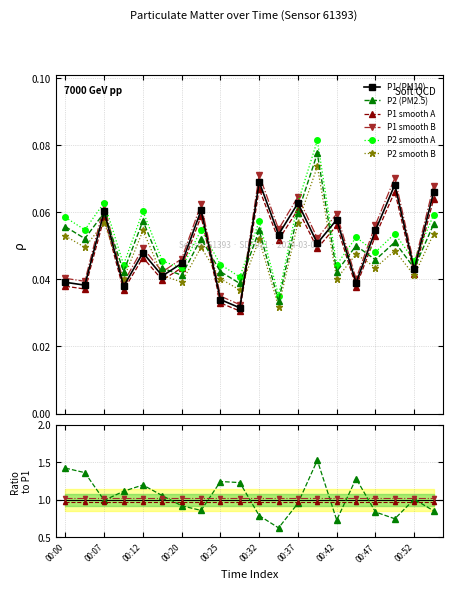

Reading left to right, transcribe all the data shown in this chart.

P1: 0.0	0.0	0.1	0.0	0.0	0.0	0.0	0.1	0.0	0.0	0.1	0.1	0.1	0.1	0.1	0.0	0.1	0.1	0.0	0.1
P2: 0.1	0.1	0.1	0.0	0.1	0.0	0.0	0.1	0.0	0.0	0.1	0.0	0.1	0.1	0.0	0.1	0.0	0.1	0.0	0.1